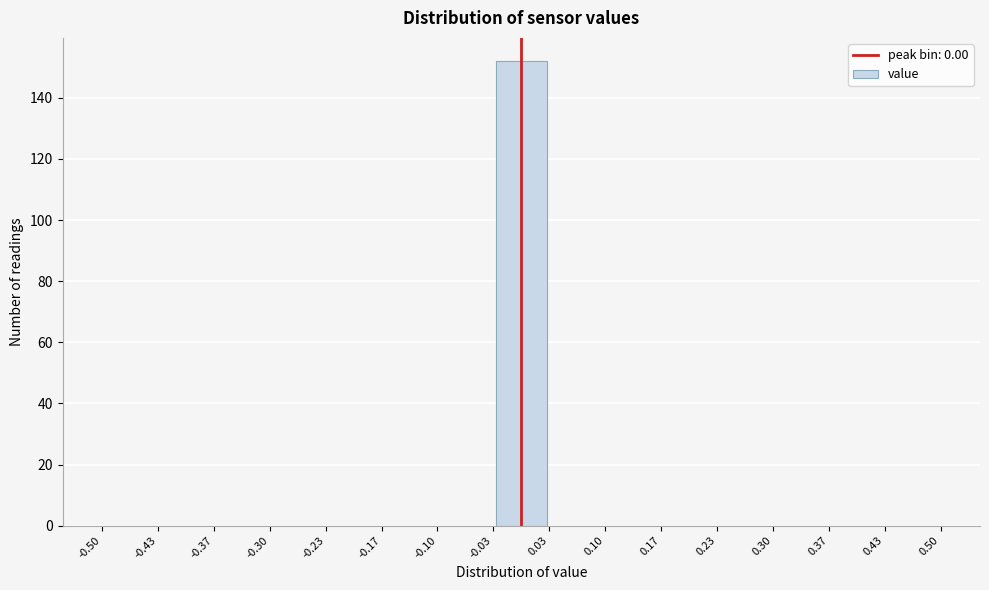

Which range on the x-axis has the tallest bar?

-0.03 to 0.03